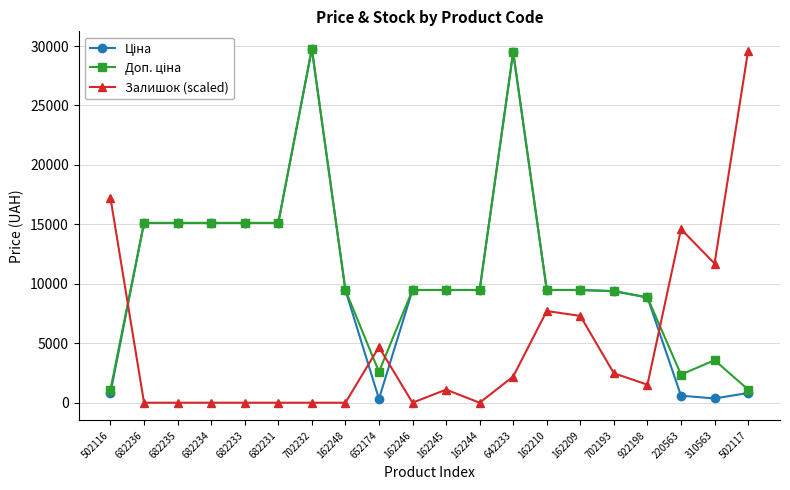

True or false: Залишок (scaled) has a value of 45976.4 at 502117.

False